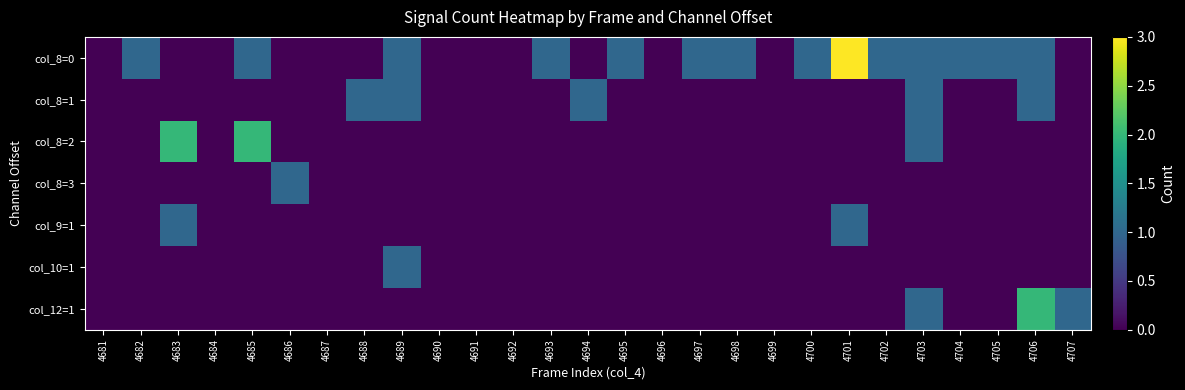

What is the total value across all series at 4682?

1